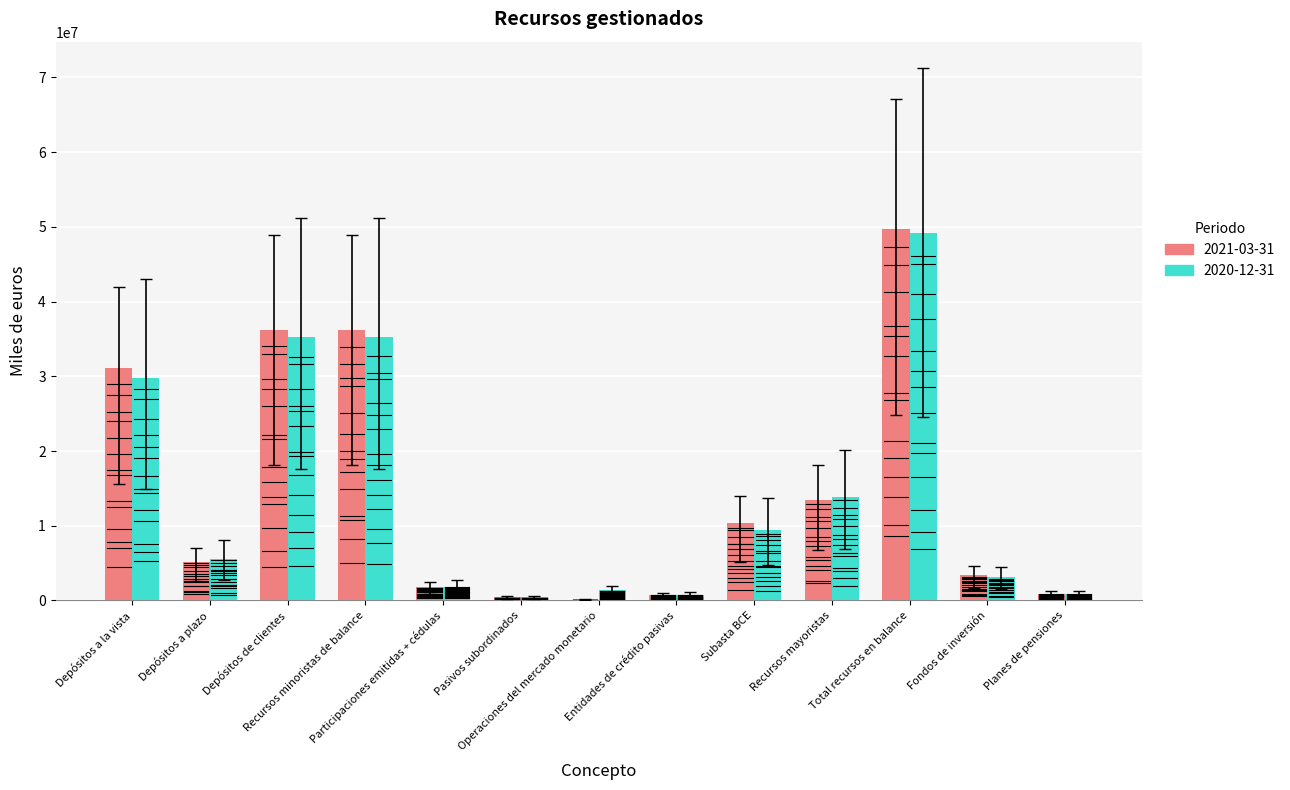

What is the greatest value displayed?

49698330